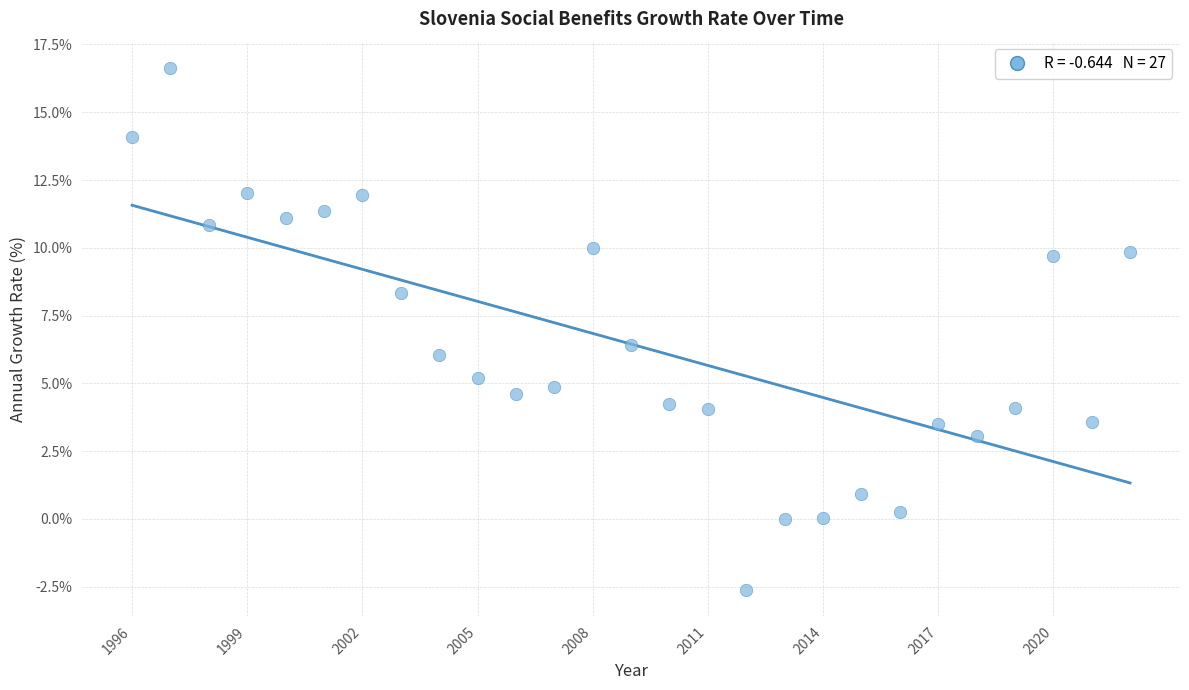

What Y value in the scatter plot is closest to 7?

6.4